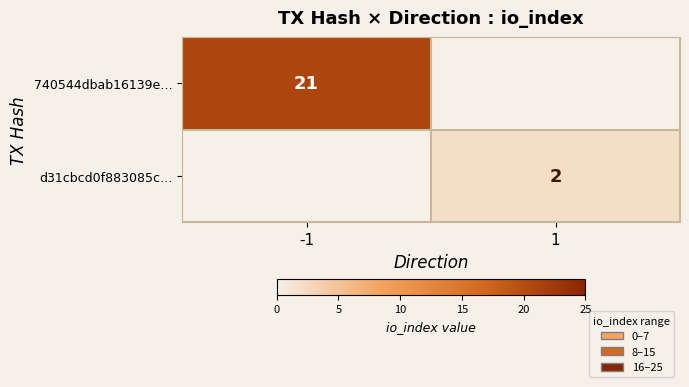

Which has a higher value, 1 or -1?

-1